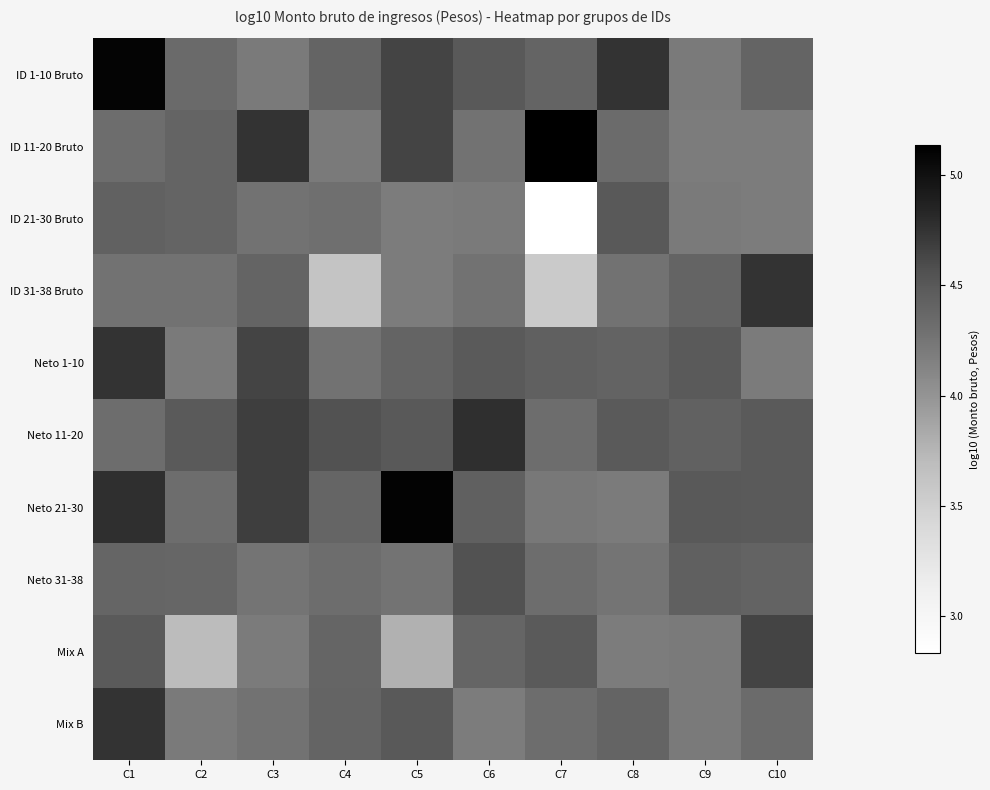

List the series in order of their peak value, lowest first.

ID 21-30 Bruto, Neto 31-38, Mix A, Neto 1-10, Mix B, ID 31-38 Bruto, Neto 11-20, ID 1-10 Bruto, Neto 21-30, ID 11-20 Bruto